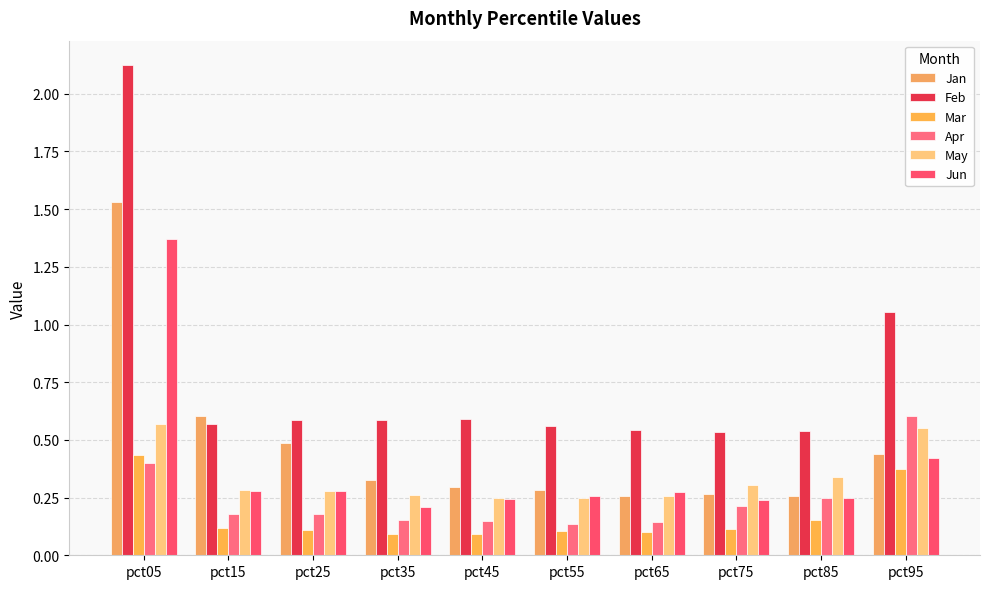

The value of May at pct95 is 0.6. True or false?

True